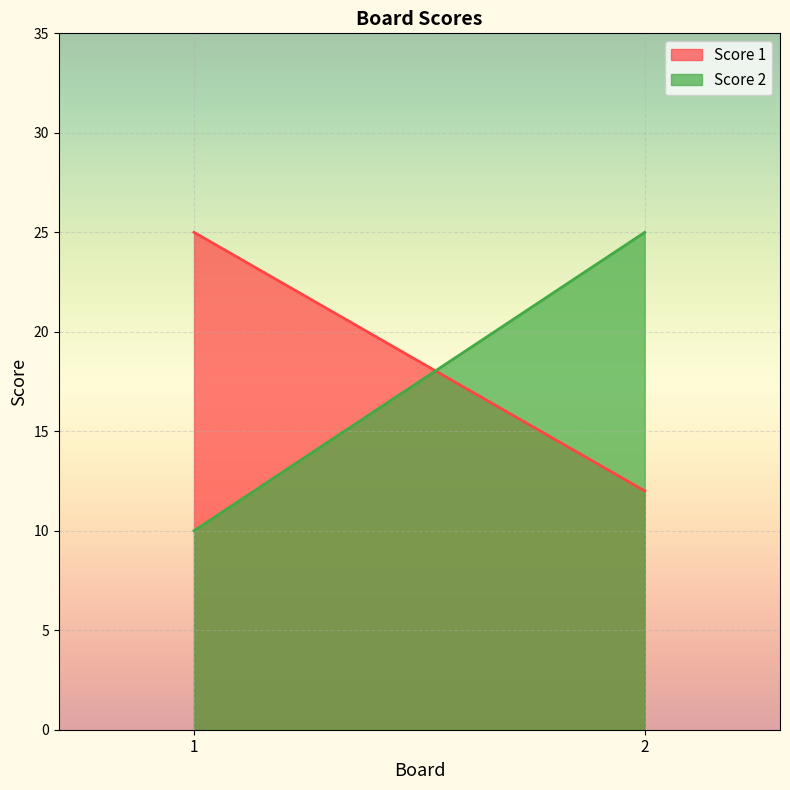

The Score 2 series shows 25 at 2. True or false?

True